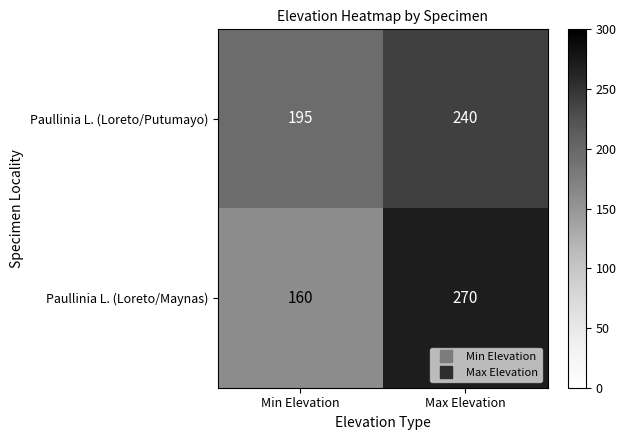

Which series changed the most between Min Elevation and Max Elevation?

Paullinia L. (Loreto/Maynas)